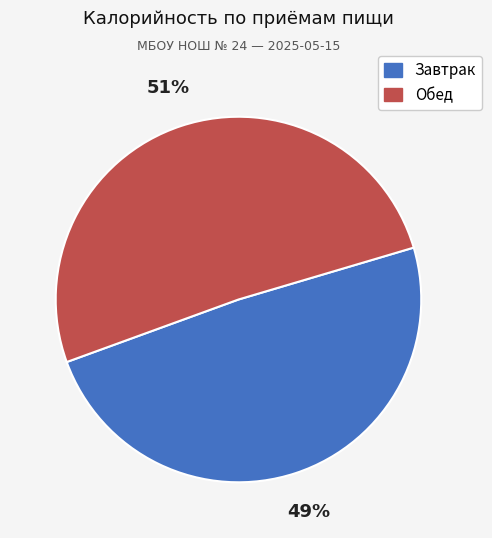

Is it true that Завтрак is 49% of the pie?

True